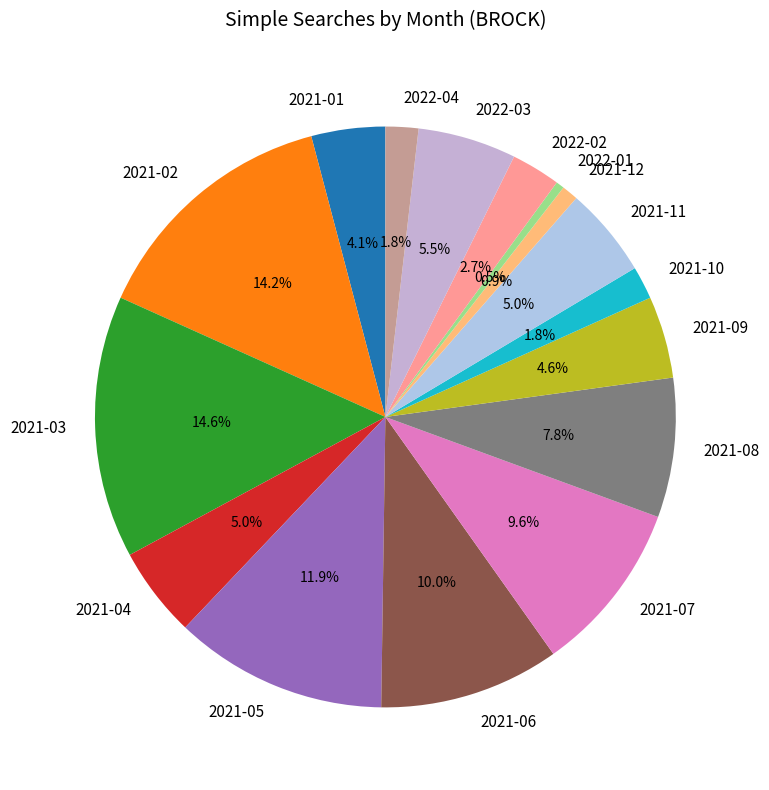

True or false: 2021-03 accounts for 15% of the total.

True